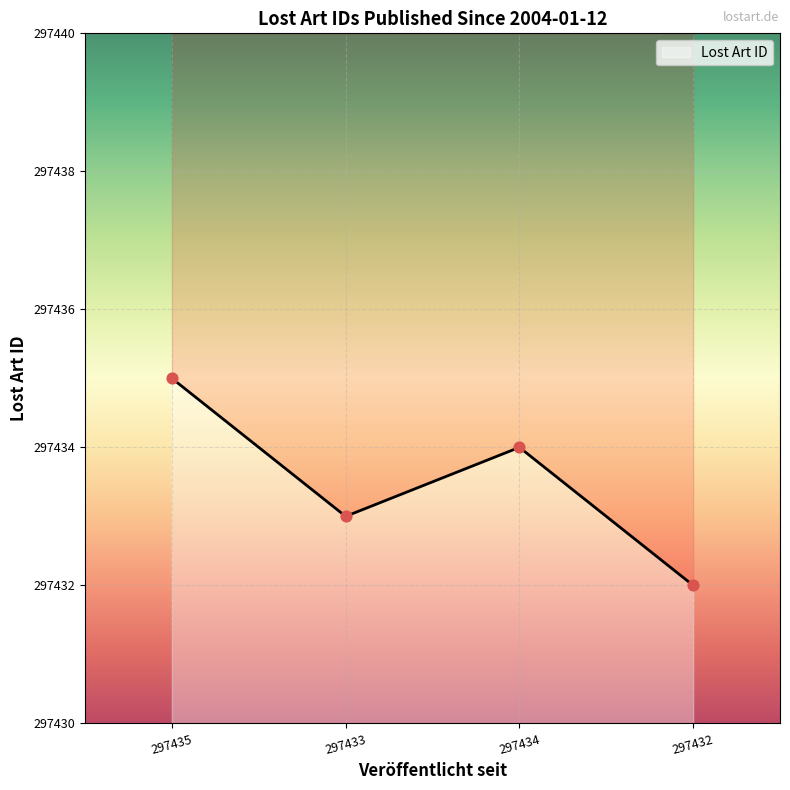

What is the change in value from 297433 to 297434?

+1